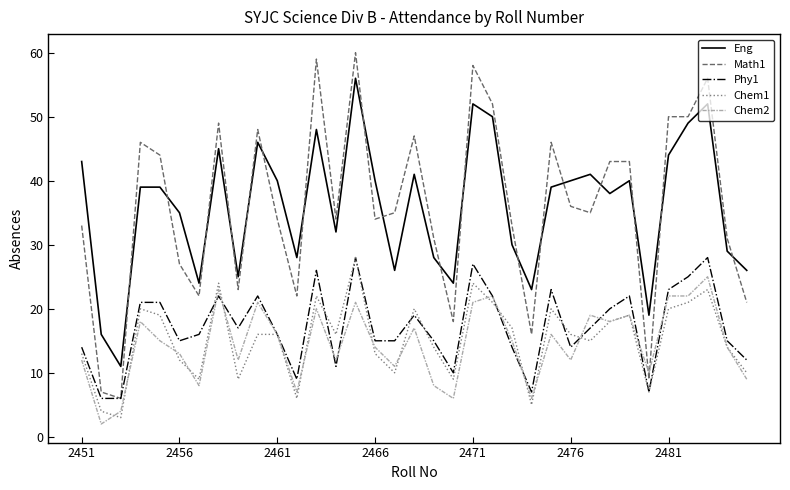

Which series ends up on top after the final intersection of Eng and Math1?

Eng